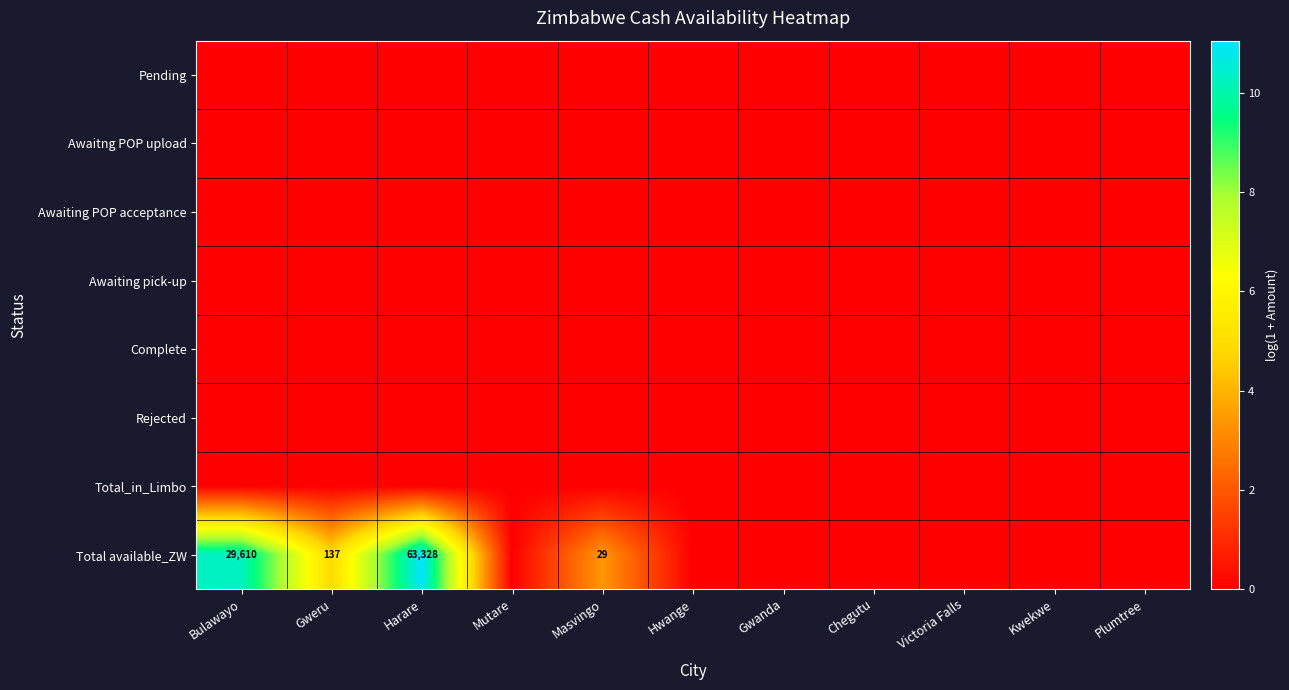

The Total available_ZW series shows 29610 at Bulawayo. True or false?

True